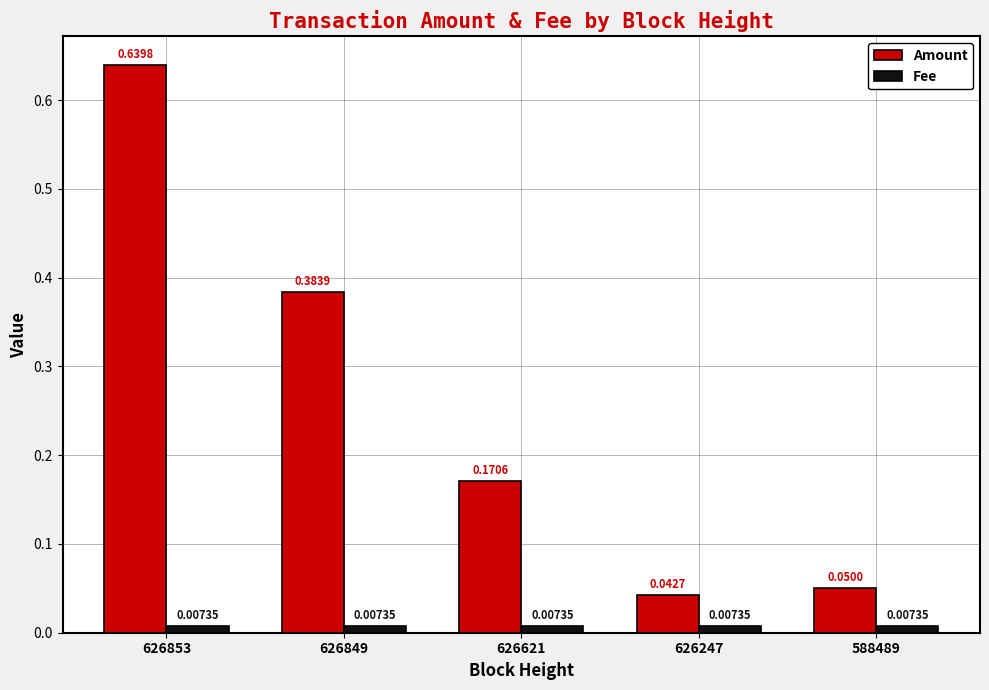

Which series has the largest total across all categories?

Amount